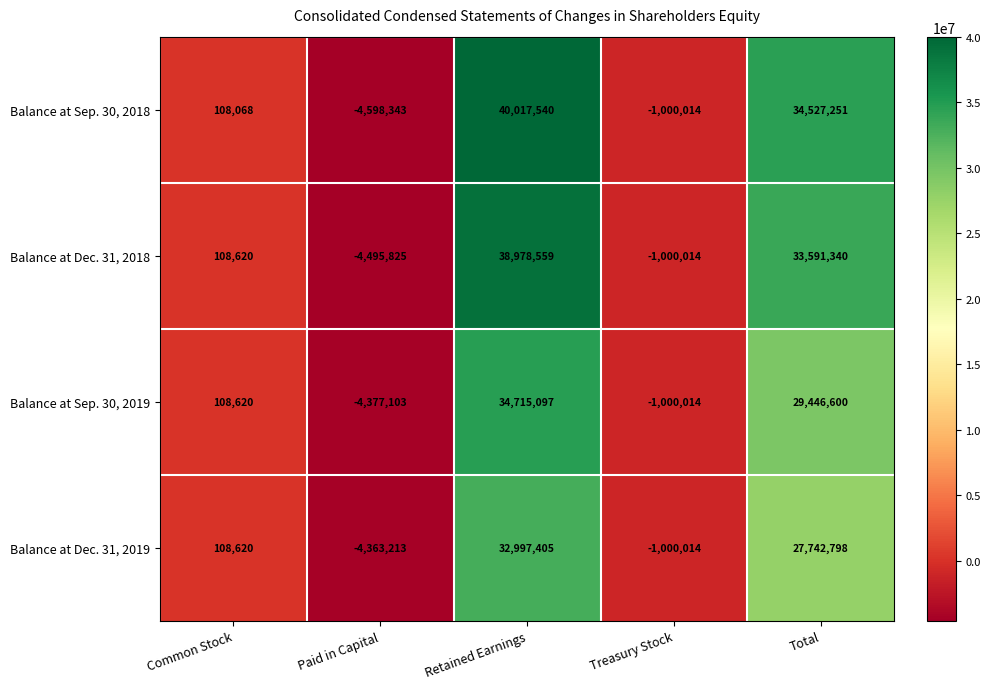

How many positive values does the Balance at Sep. 30, 2019 series have?

3